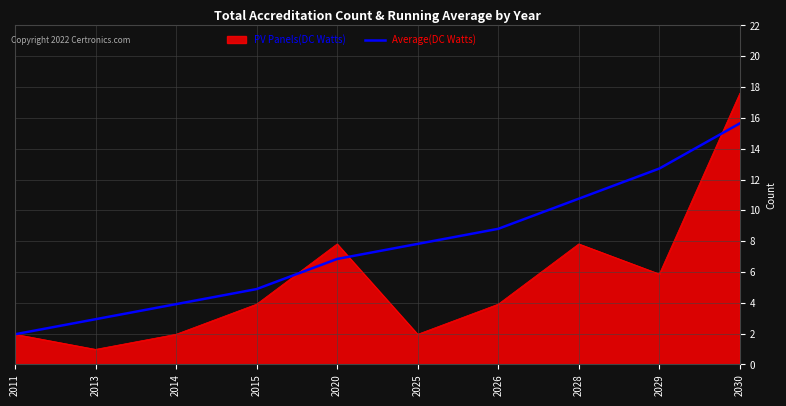

Which has a higher value, 2011 or 2020?

2020